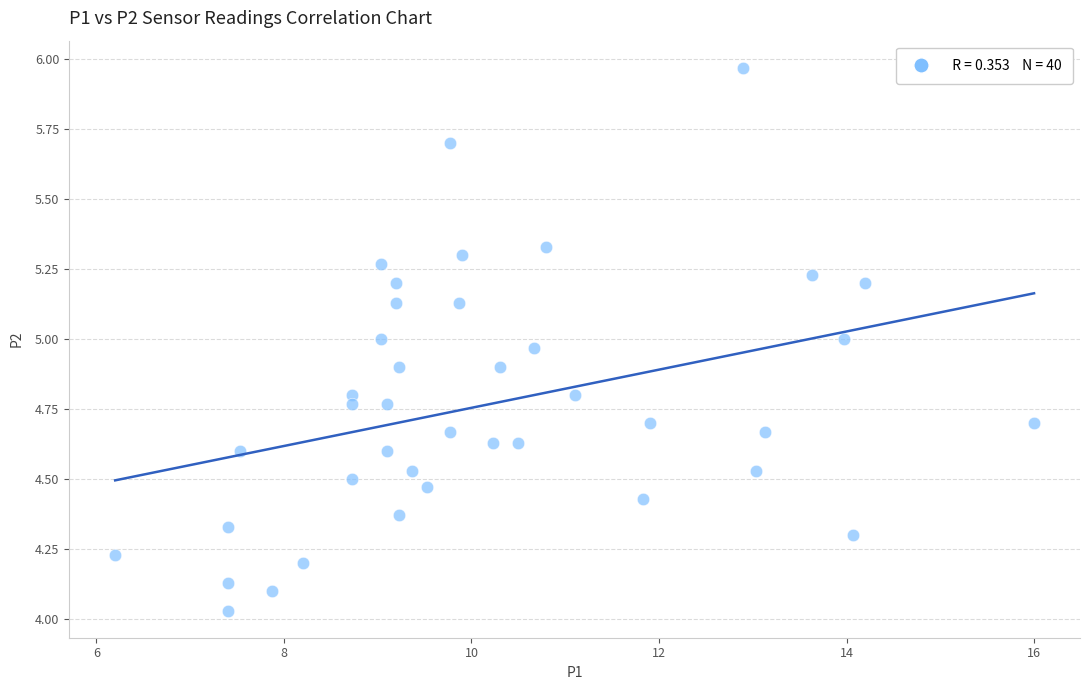

What is the range of X values (max minus min)?

9.8